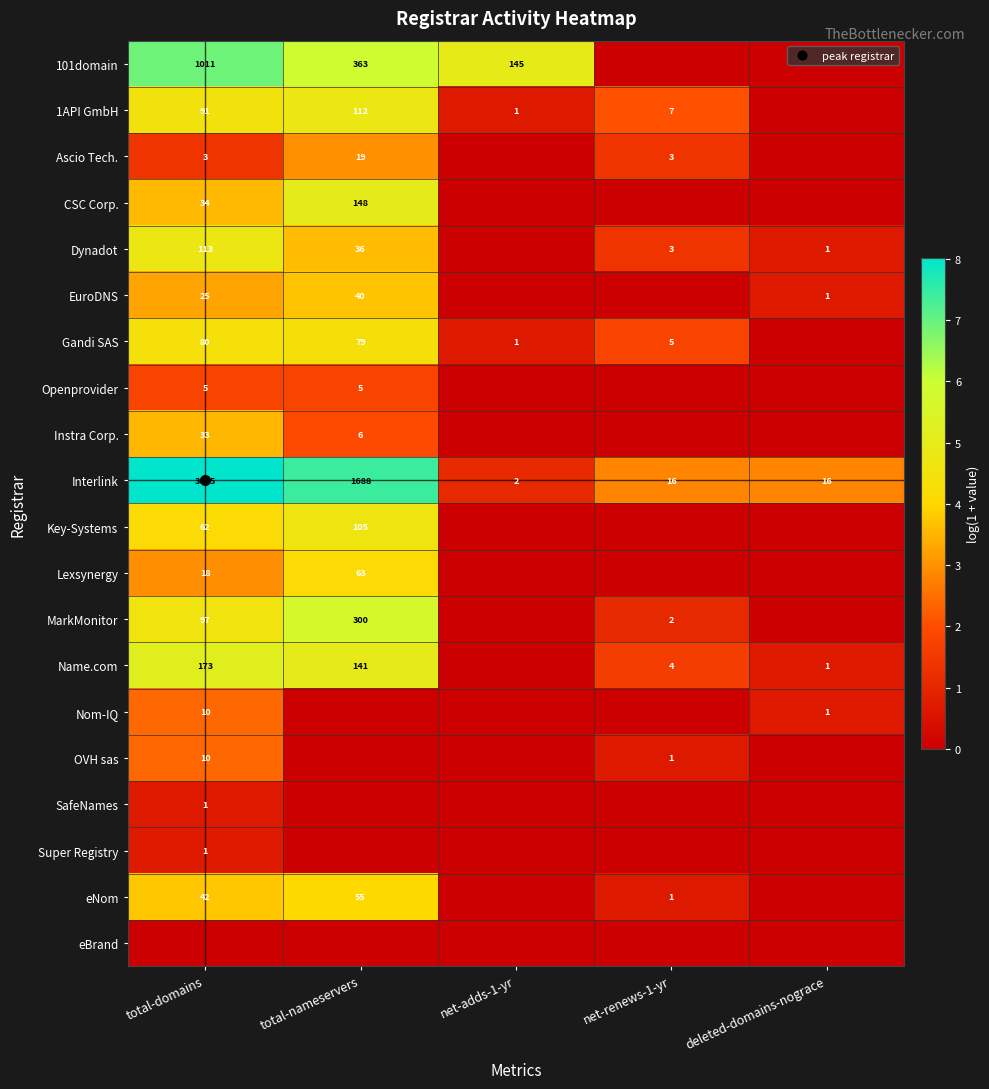

True or false: Dynadot has a value of 0.0 at net-adds-1-yr.

True